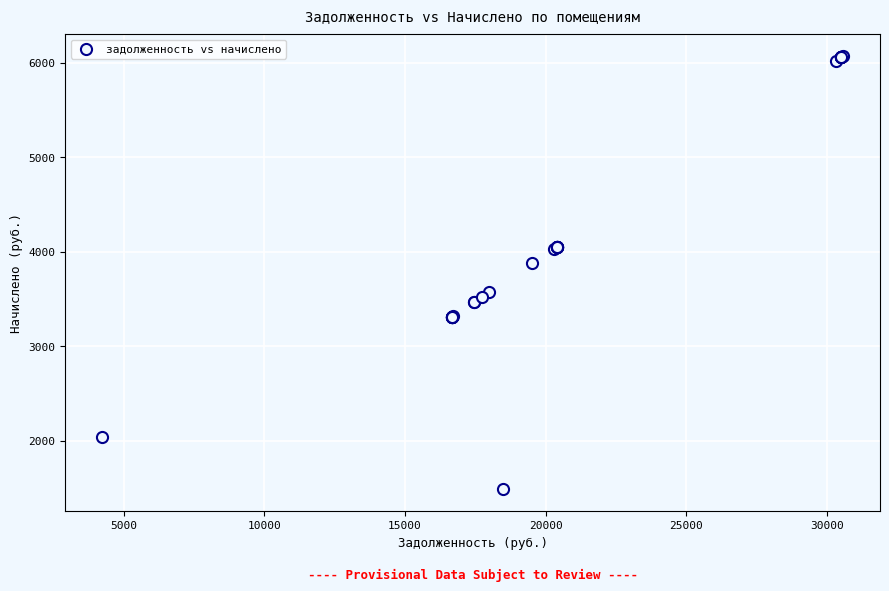

What Y value in the scatter plot is closest to 3780?

3878.3